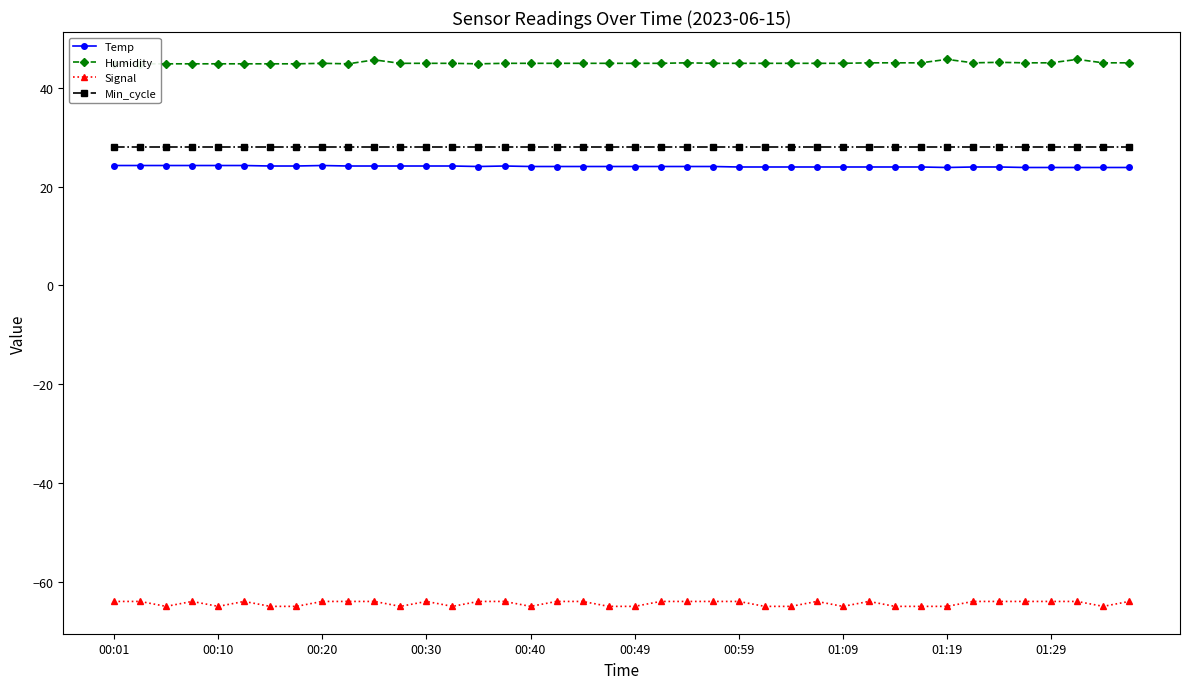

What is the lowest value of the Min_cycle series?

28.0